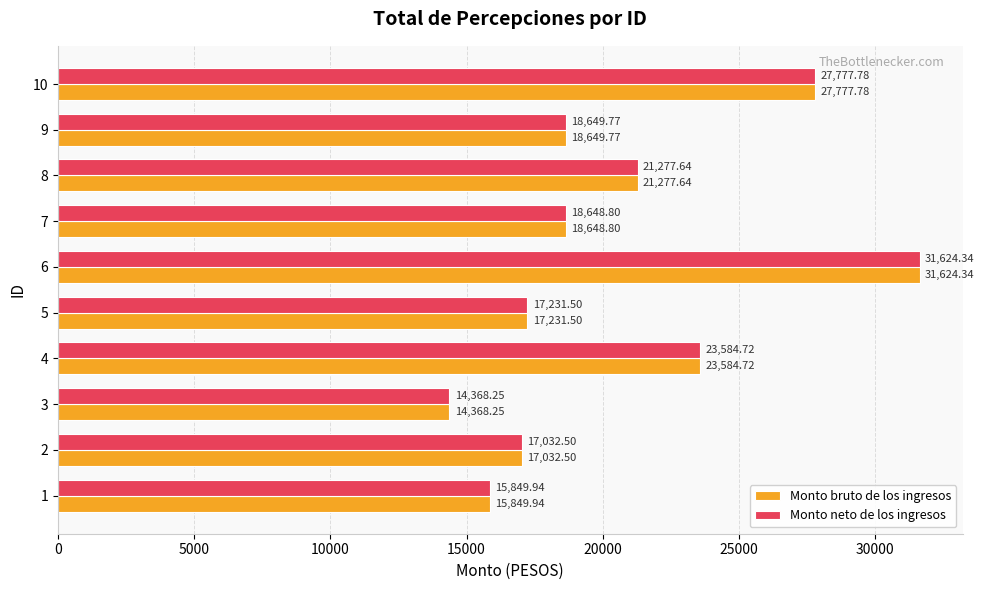

What is the difference between the maximum and minimum values in the Monto bruto de los ingresos series?

17256.1